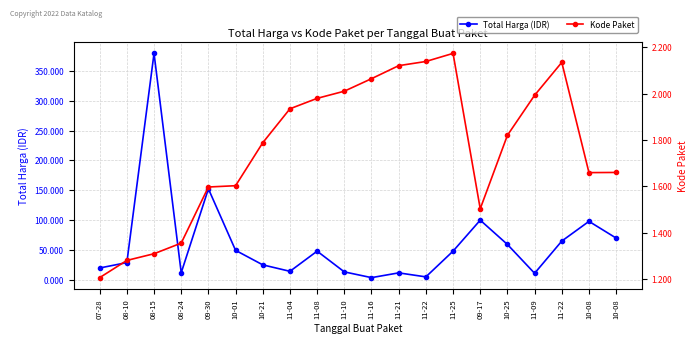

How many distinct data groups are displayed?

2